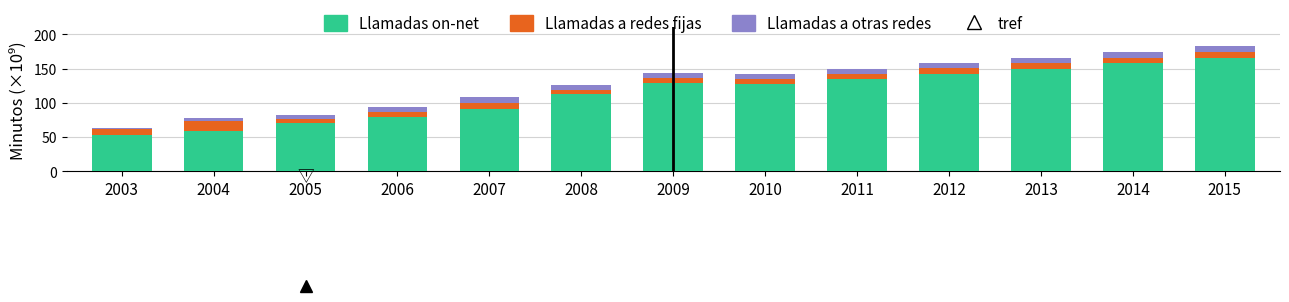

How many data points does each series have?

13